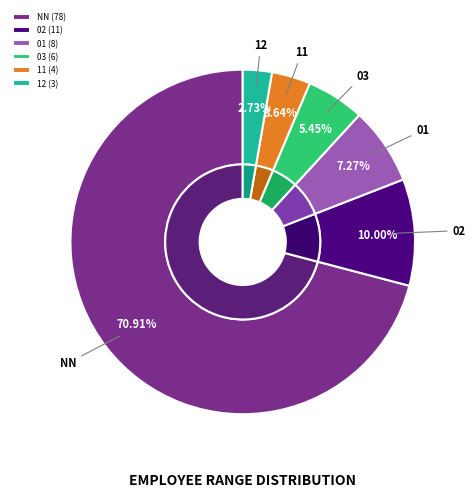

What is the largest slice in the pie chart?

NN